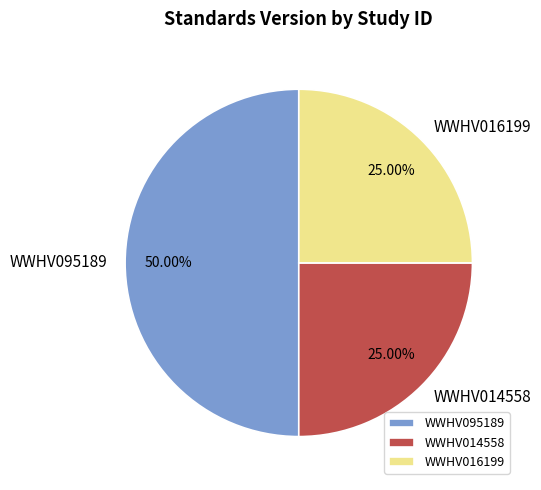

How many segments does this pie chart have?

3